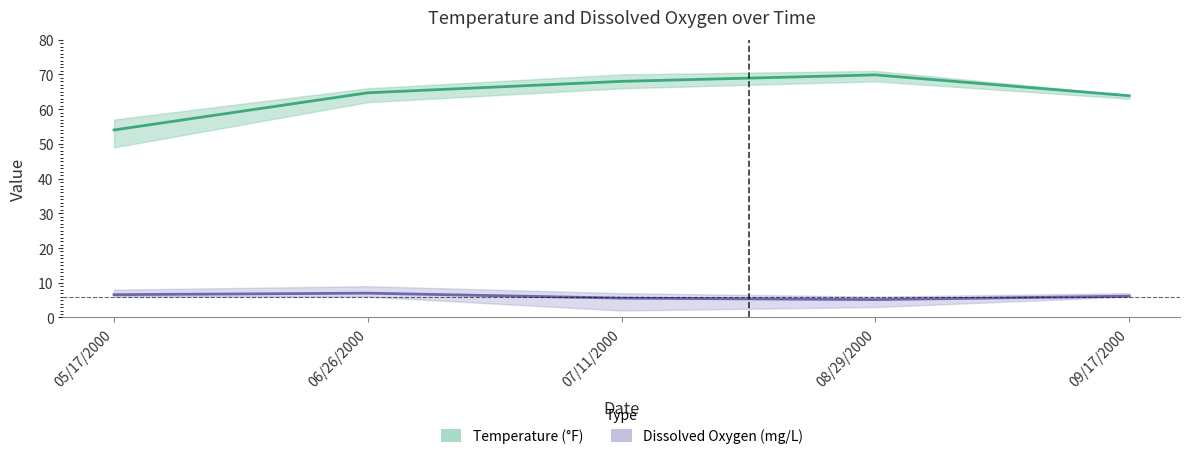

Rank the series by their average value, from highest to lowest.

Temperature (°F), Dissolved Oxygen (mg/L)